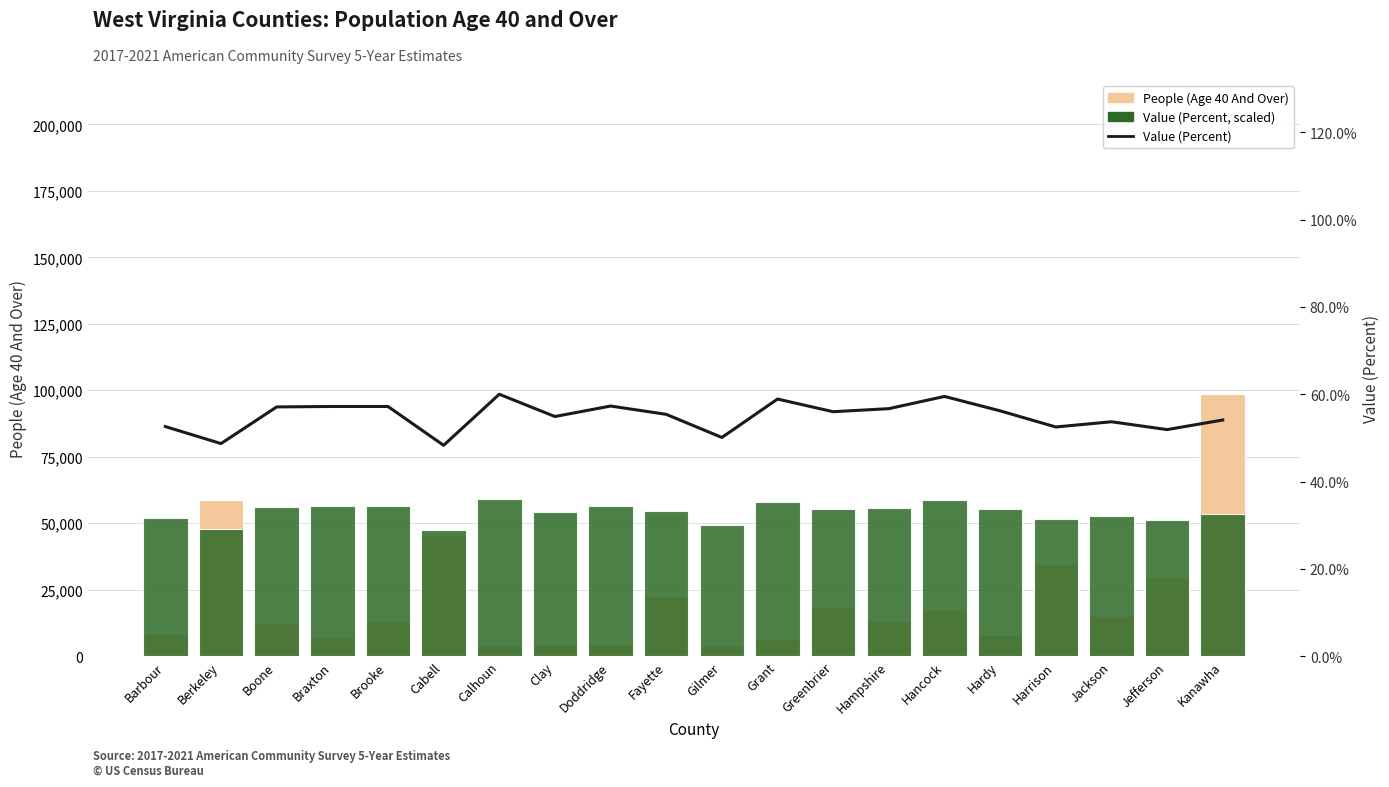

Between Barbour and Clay, which is larger?

Barbour